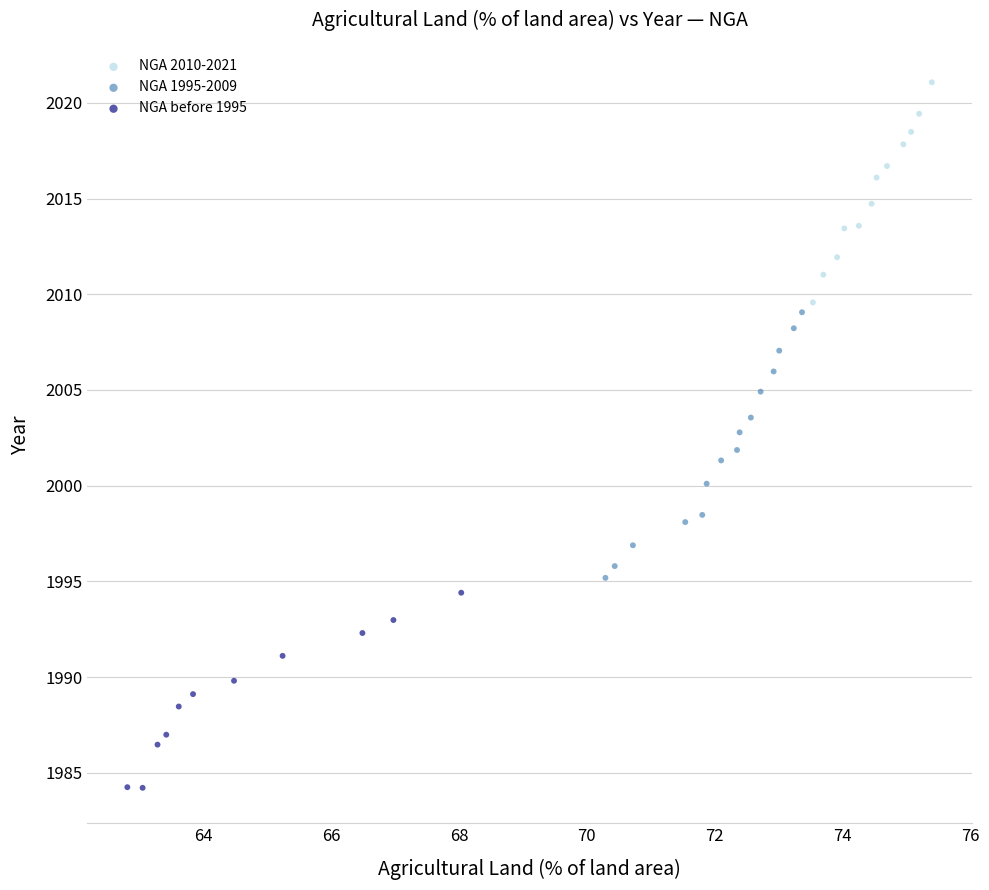

Which series contains the lowest Y value?

NGA before 1995